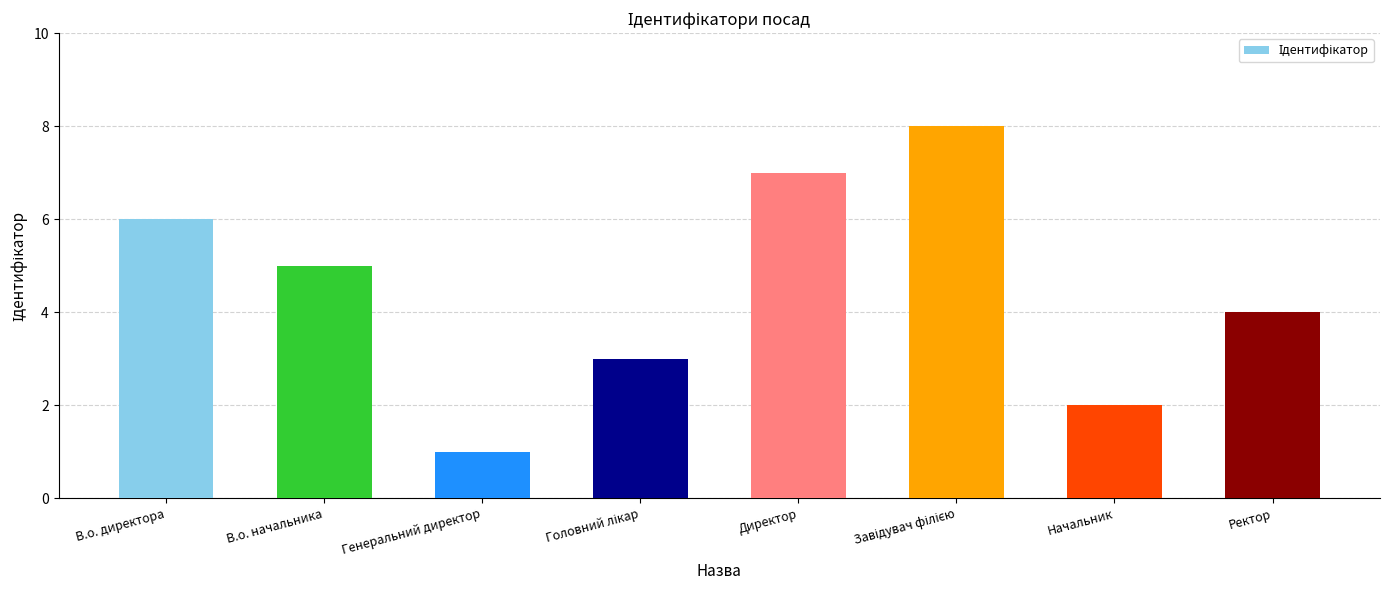

Does the chart contain stacked bars?

No